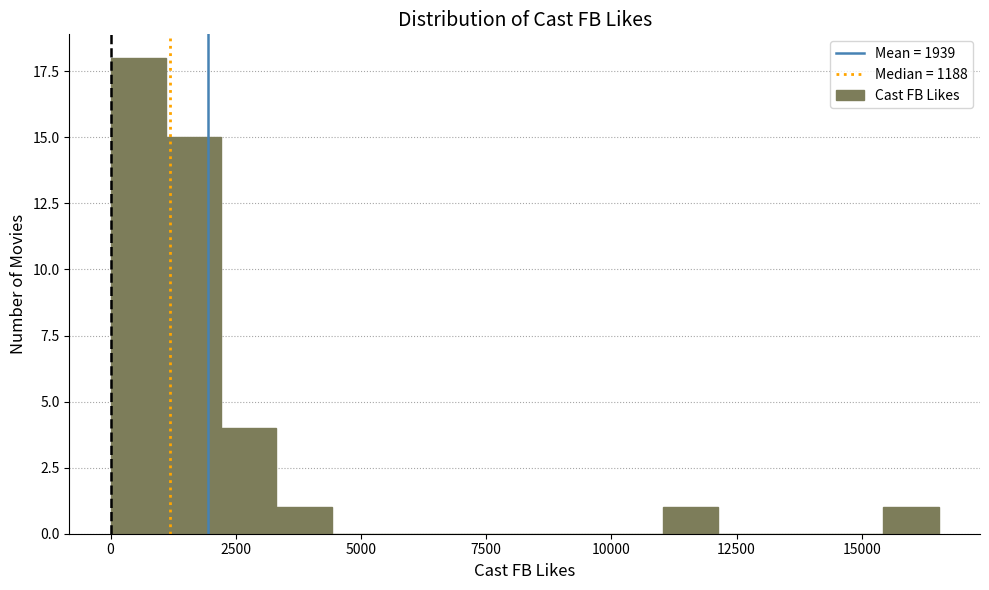

Around what value on the x-axis is the tallest bar? Give the approximate position of its centre, as read against the axis.

500